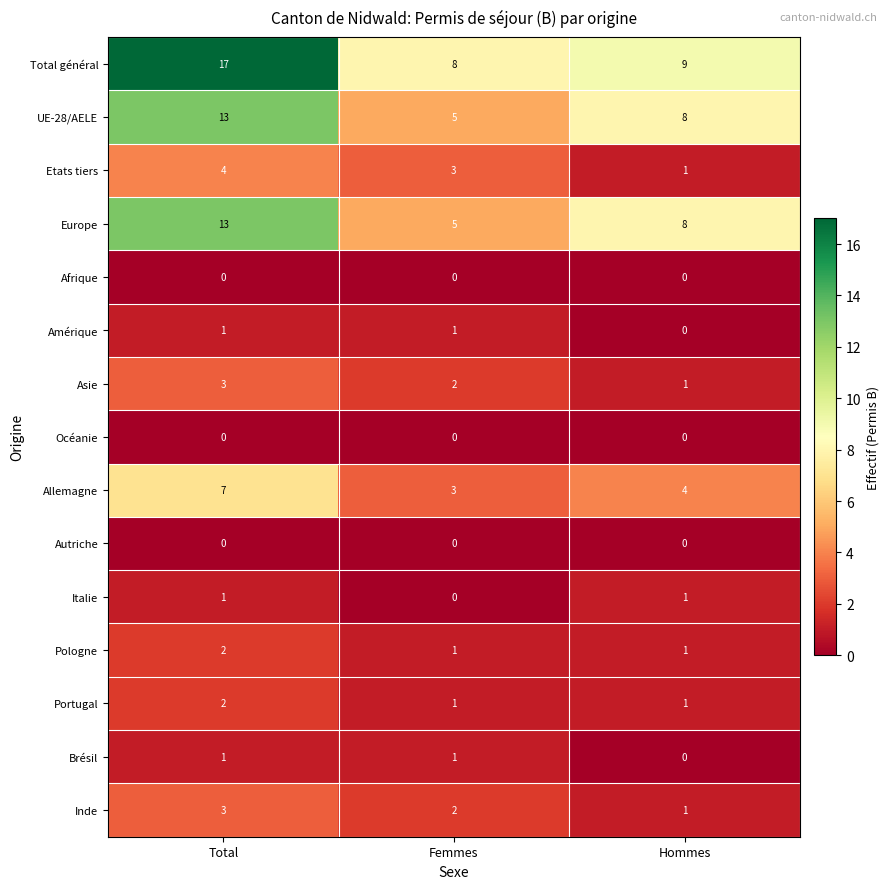

What is the greatest value displayed?

17